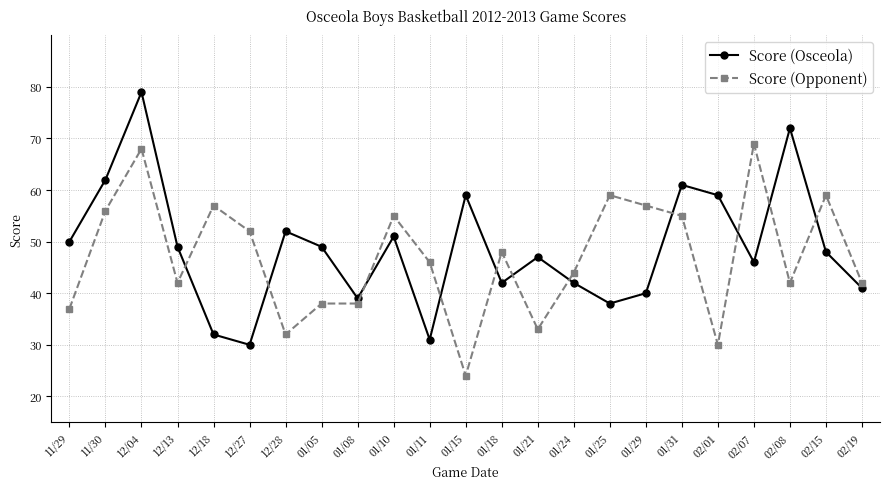

Where is the first local minimum for Score (Opponent)?

12/13